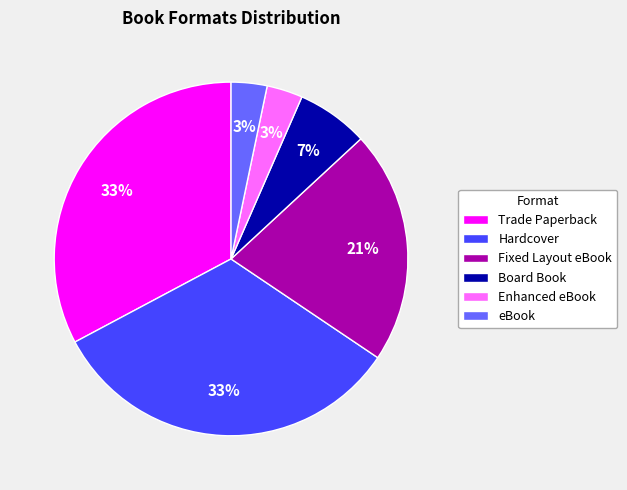

Is there a majority slice in this chart?

No